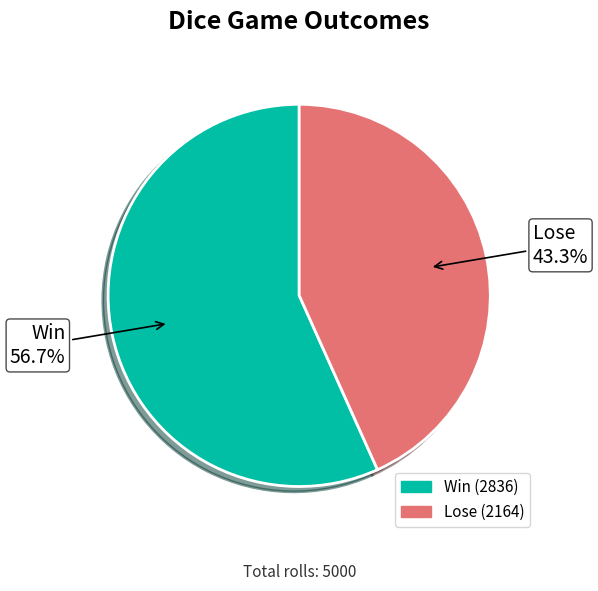

What portion of the pie excludes Lose?

56.7%